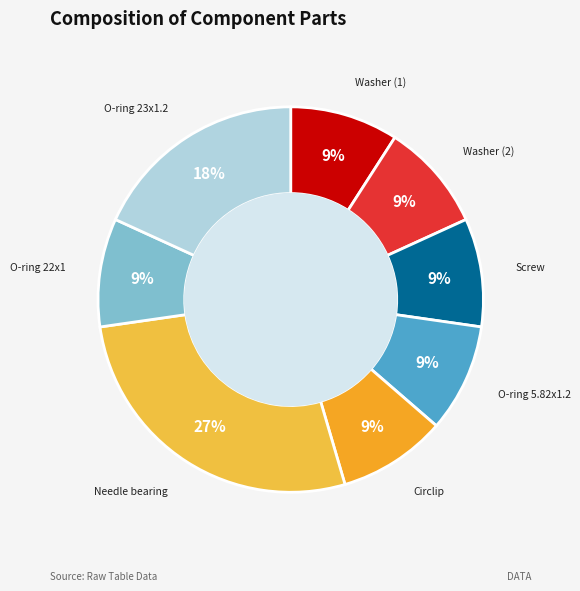

Is it true that Circlip is 1% of the pie?

False